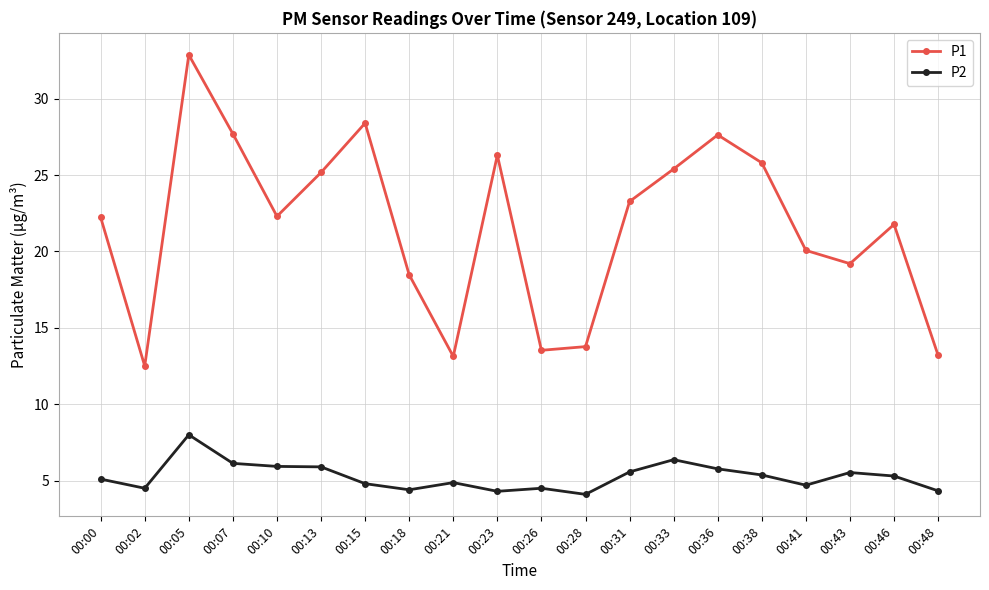

How many data points does each series have?

20